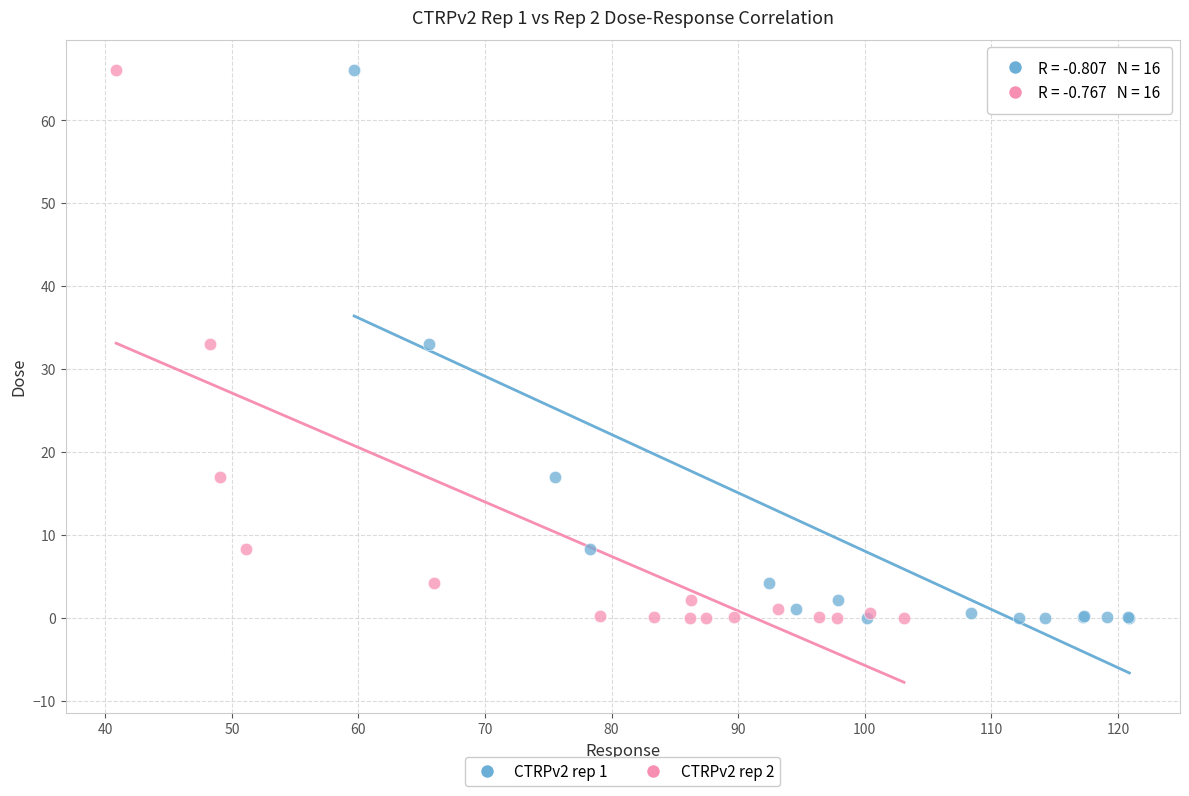

What are all the series names shown in the legend?

CTRPv2 rep 1, CTRPv2 rep 2